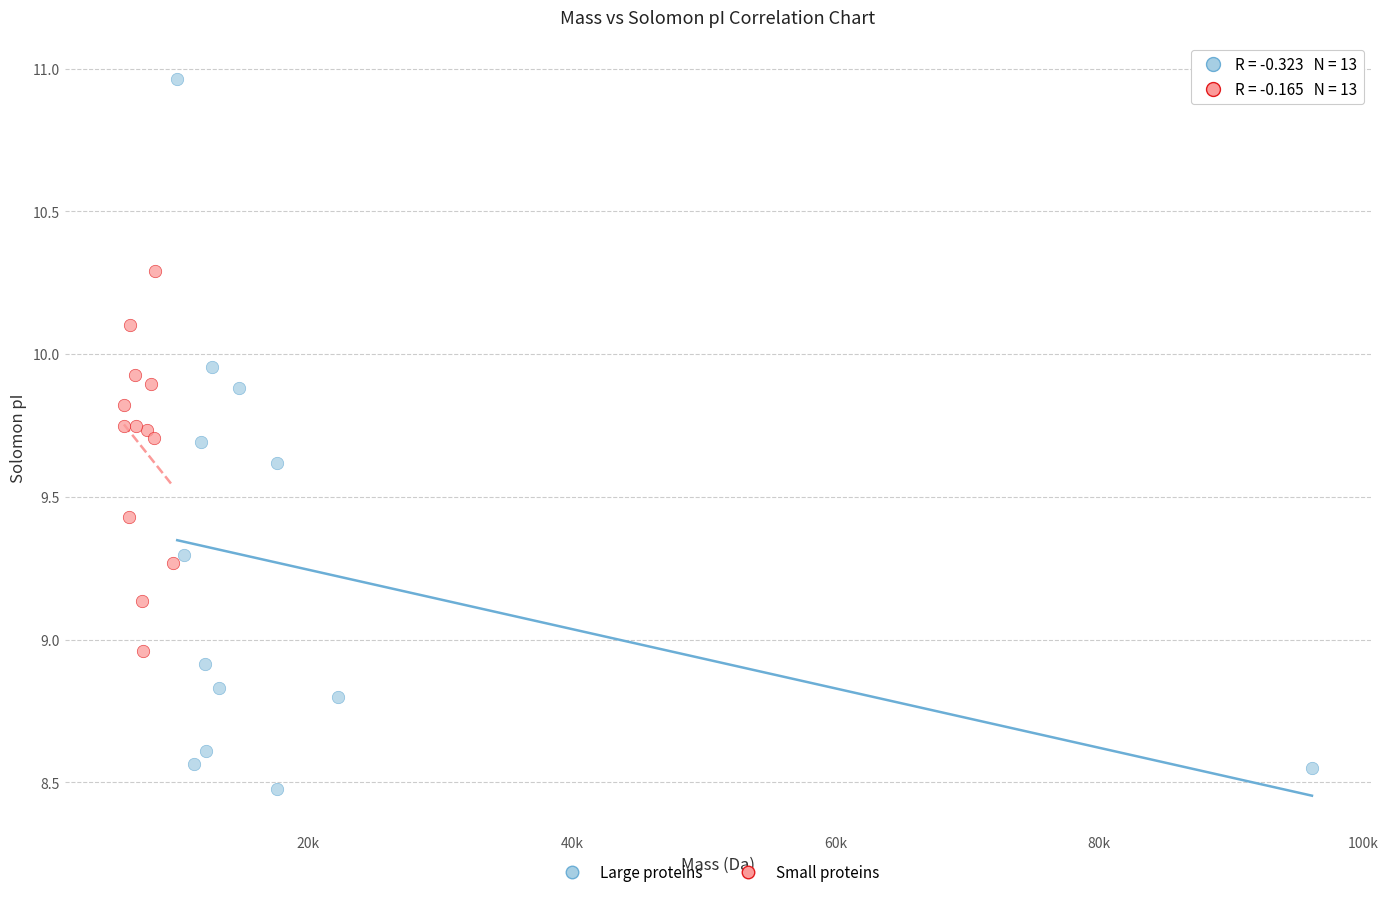

Which series contains the lowest Y value?

Large proteins